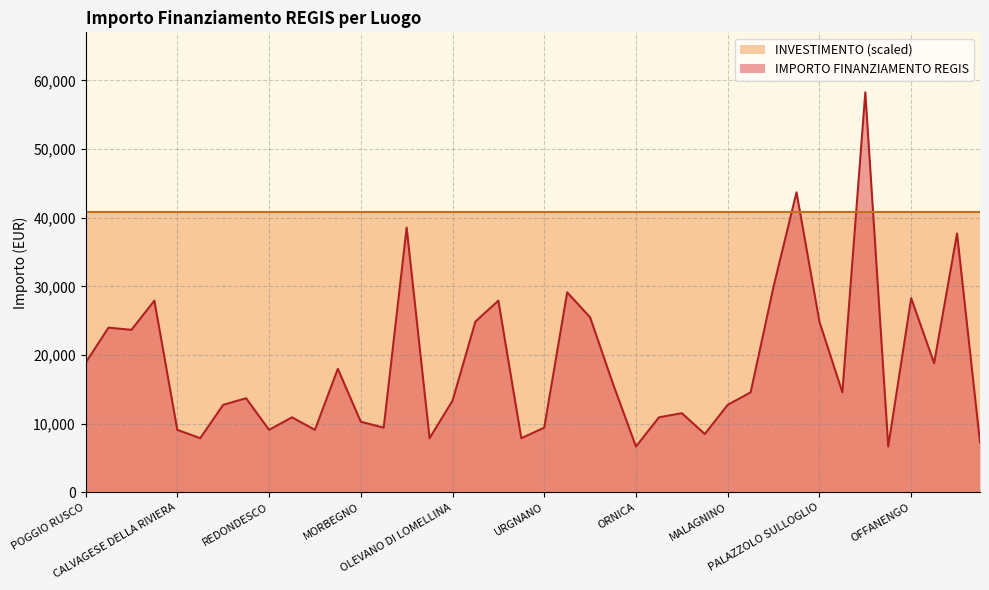

The value at ORNICA is 3234. True or false?

False